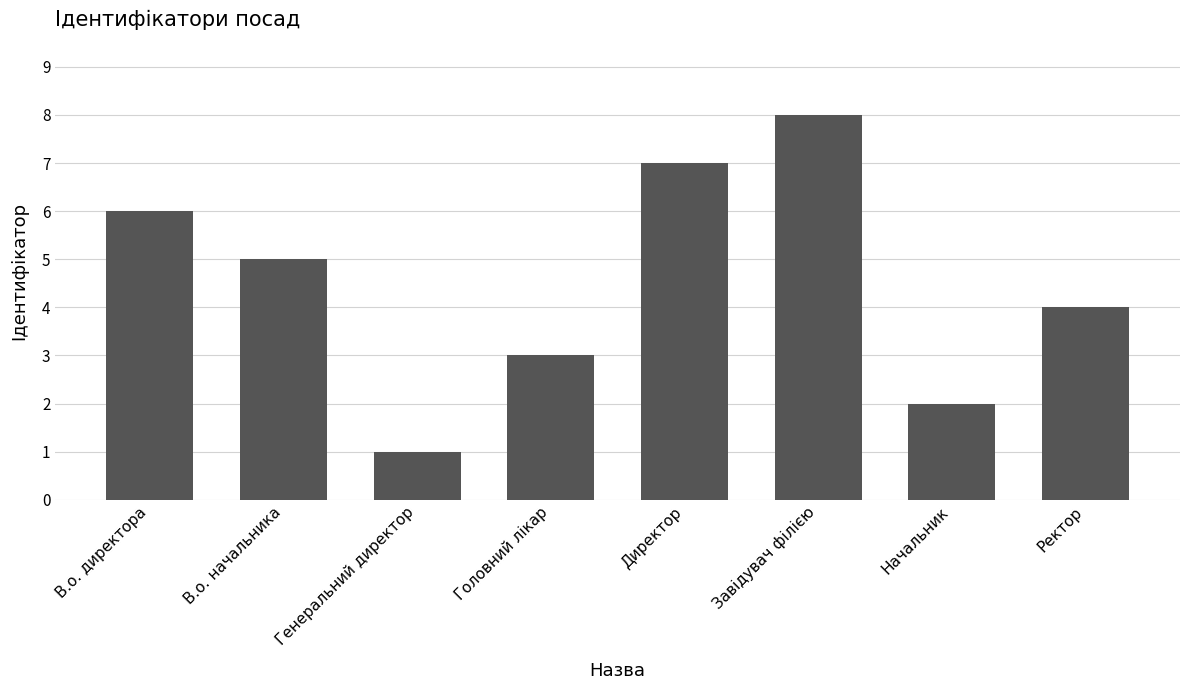

List the labels in order of value, smallest first.

Генеральний директор, Начальник, Головний лікар, Ректор, В.о. начальника, В.о. директора, Директор, Завідувач філією